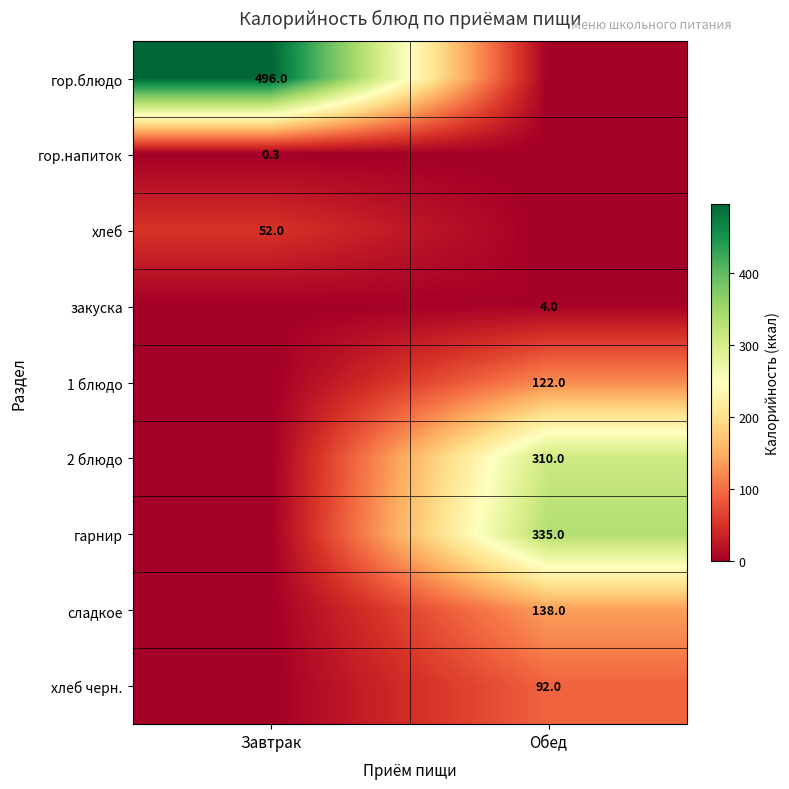

Is the value of сладкое at Обед greater than the value of хлеб at Завтрак?

Yes